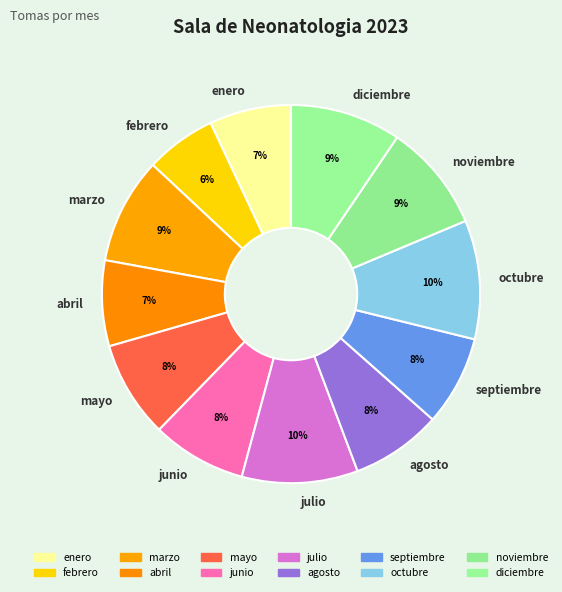

The marzo slice represents 1% of the pie. True or false?

False